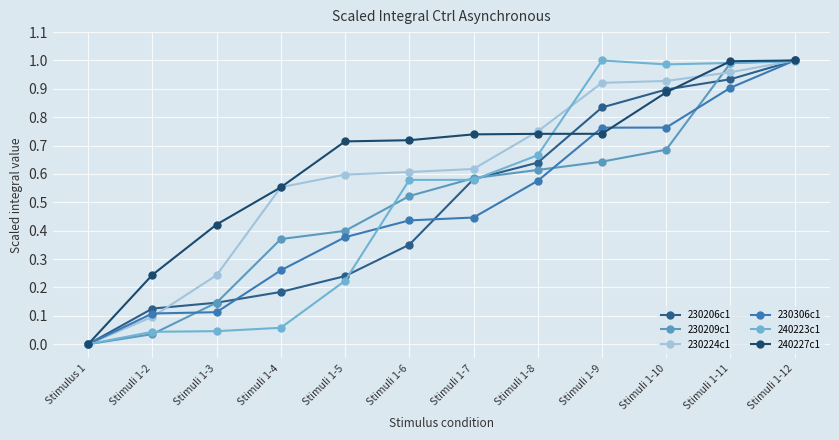

What is the maximum value shown in the chart?

1.0